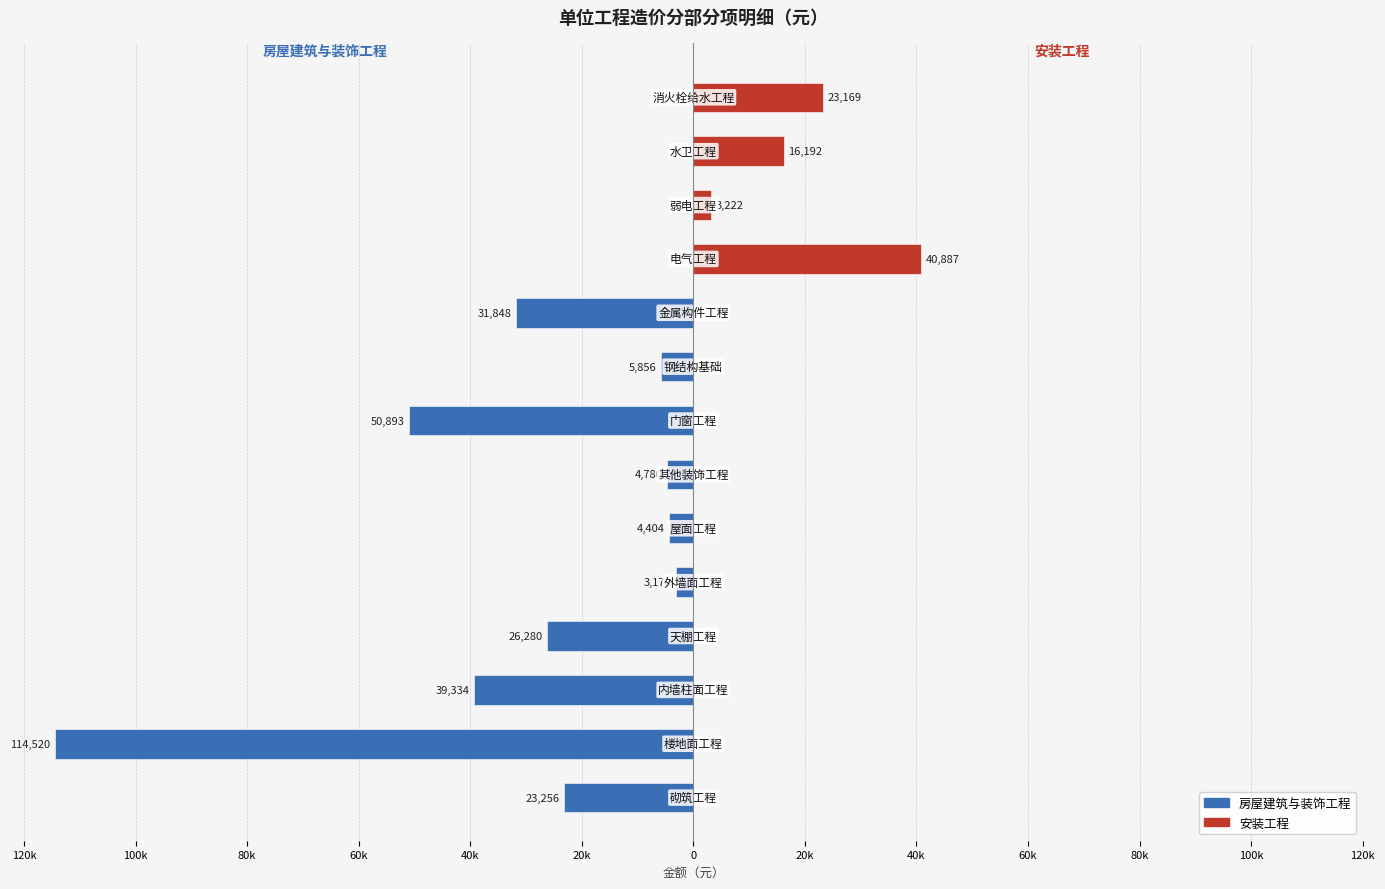

Rank the series at 120k from lowest to highest value.

房屋建筑与装饰工程, 安装工程